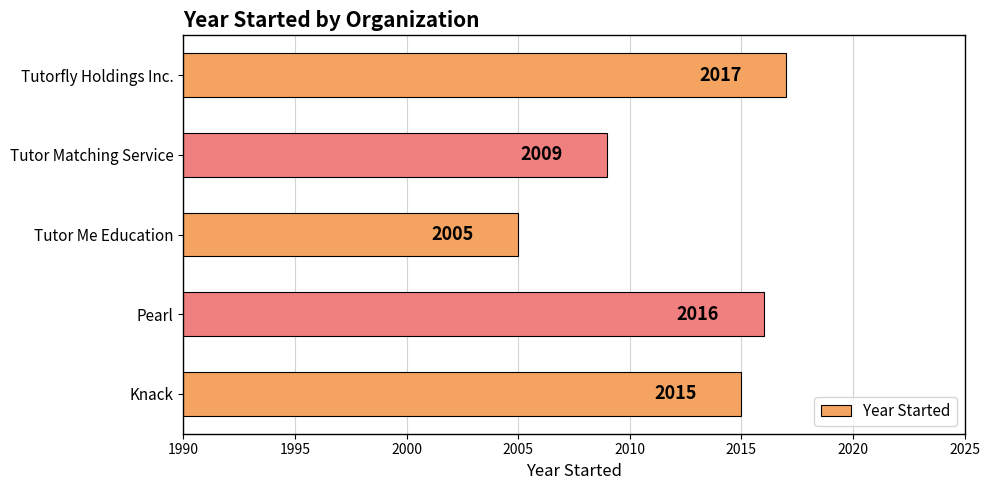

Is it true that the value at Knack is 522?

False